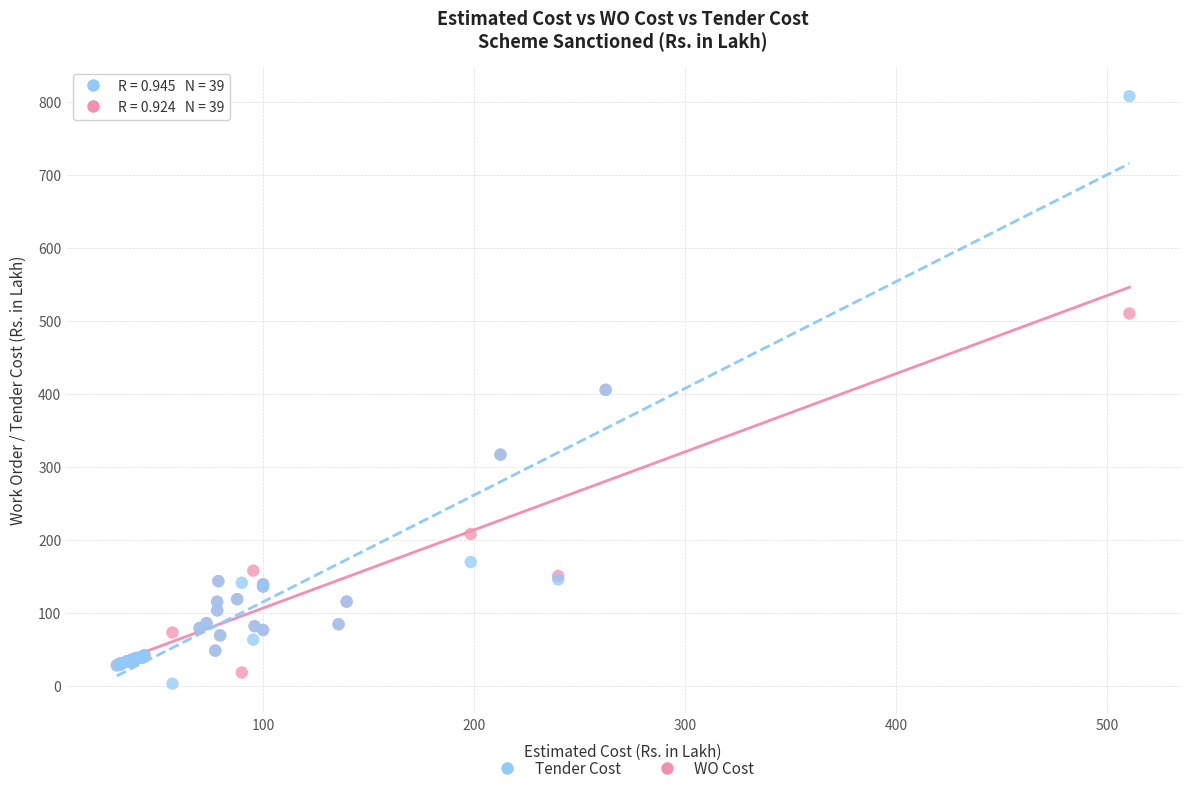

Which series reaches the maximum Y coordinate?

Tender Cost